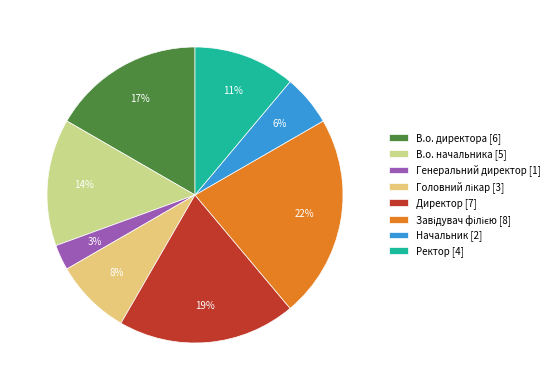

How many segments does this pie chart have?

8